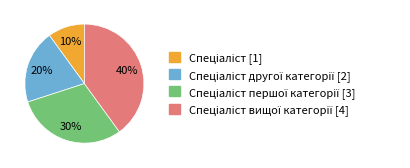

Is there a majority slice in this chart?

No